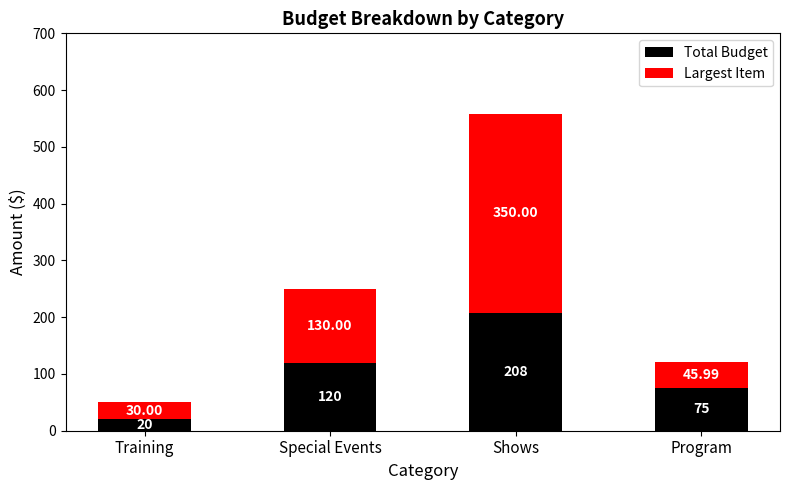

What is the total value across all series at Shows?

558.0